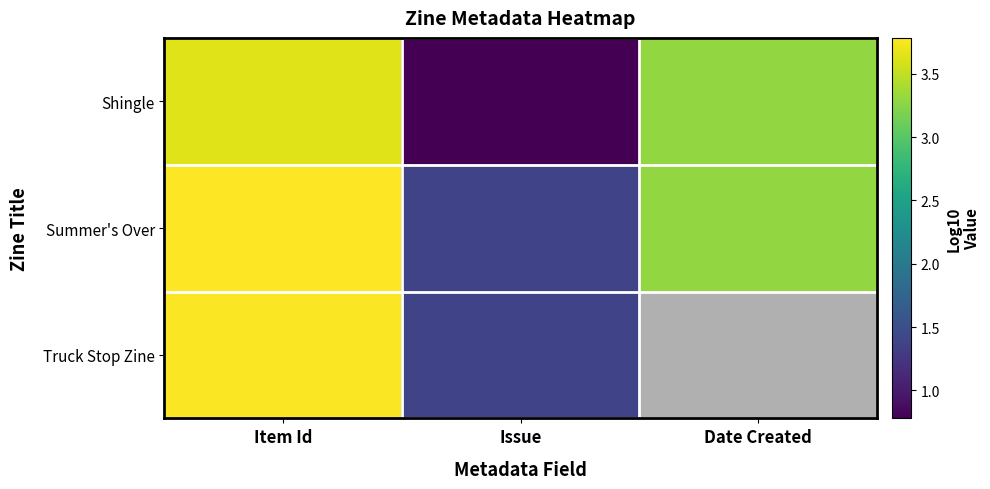

The Shingle series shows 1.9 at Date Created. True or false?

False